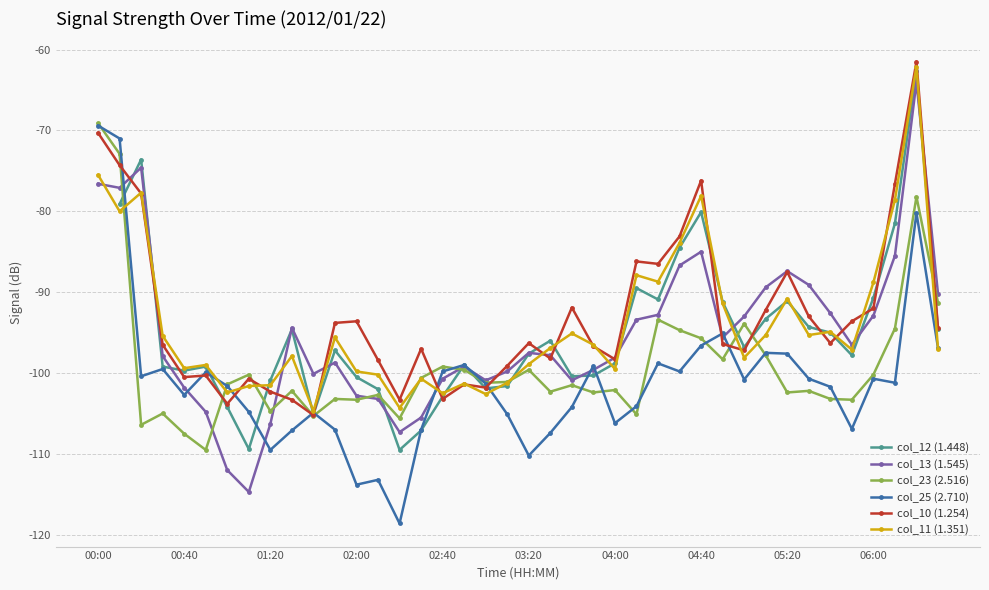

At which label does col_25 (2.710) reach its peak?

00:00